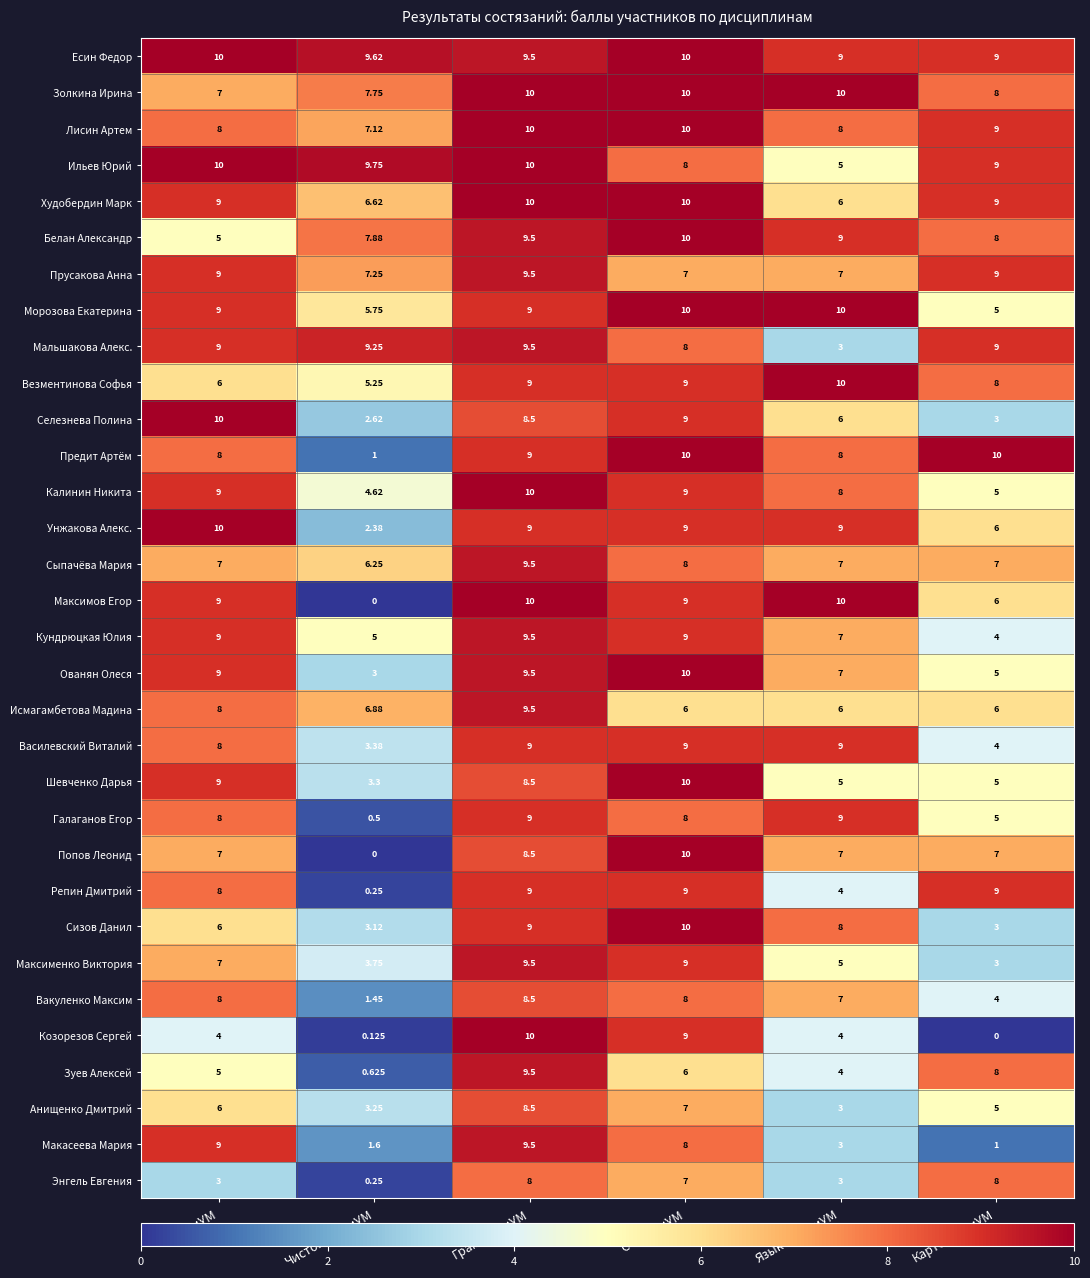

Which series changed the most between ЧитариУМ and КартознаниУМ?

Макасеева Мария